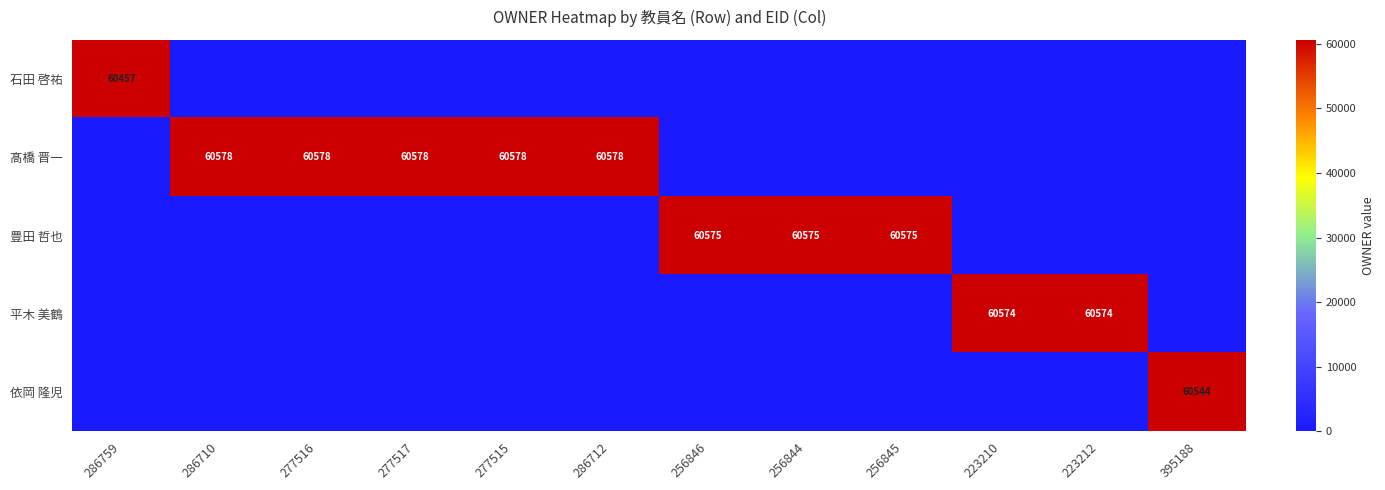

Is it true that 平木 美鶴 equals 60574 at 223210?

True